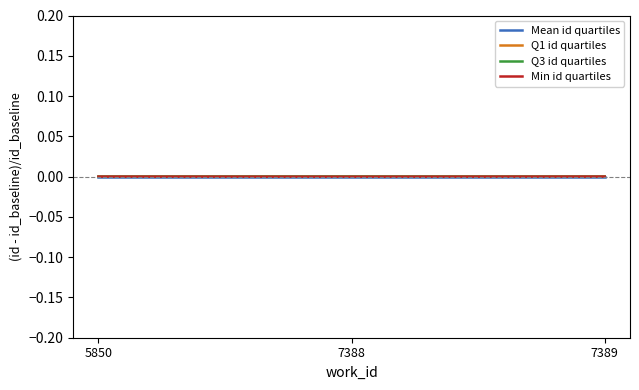

How many data points in Q1 id quartiles are less than 0?

2